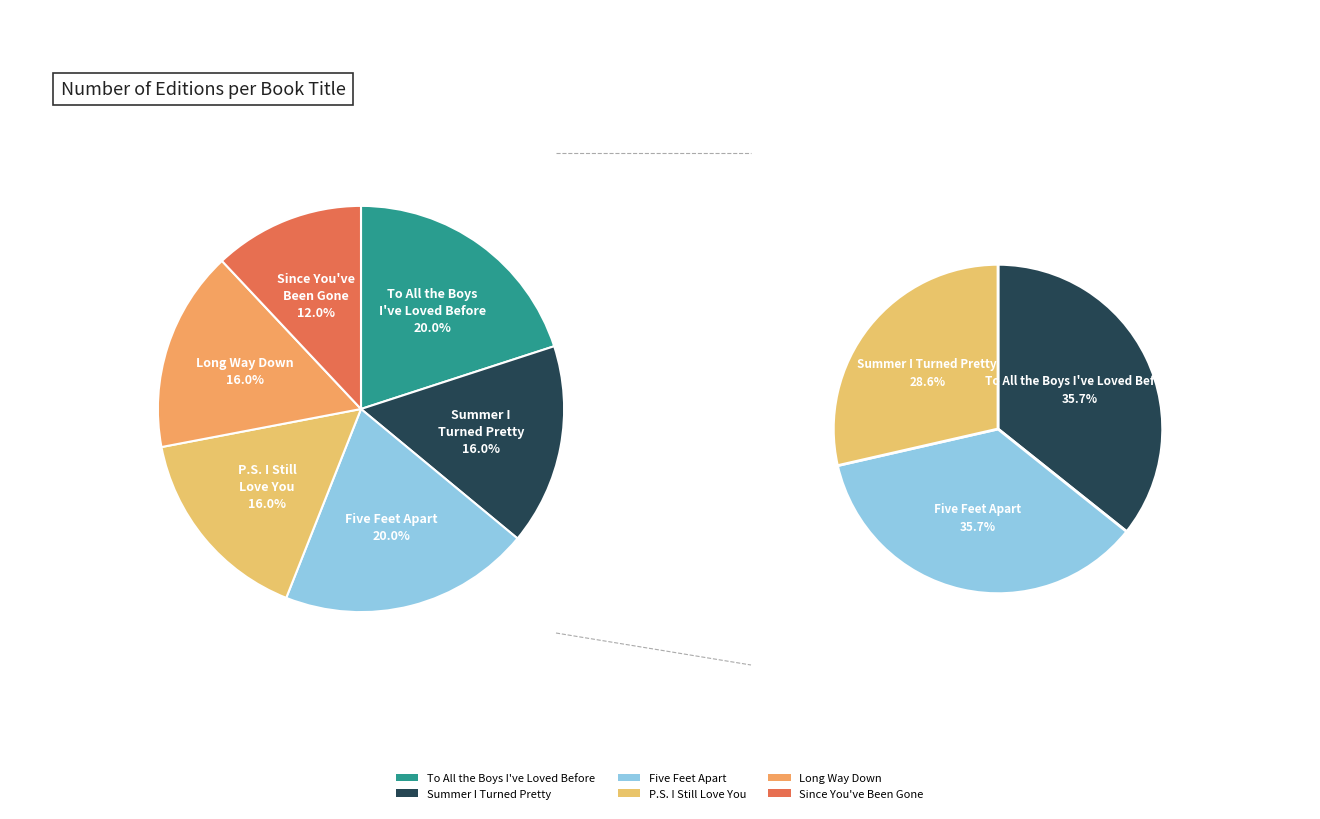

Is it true that Summer I
Turned Pretty is 16% of the pie?

True